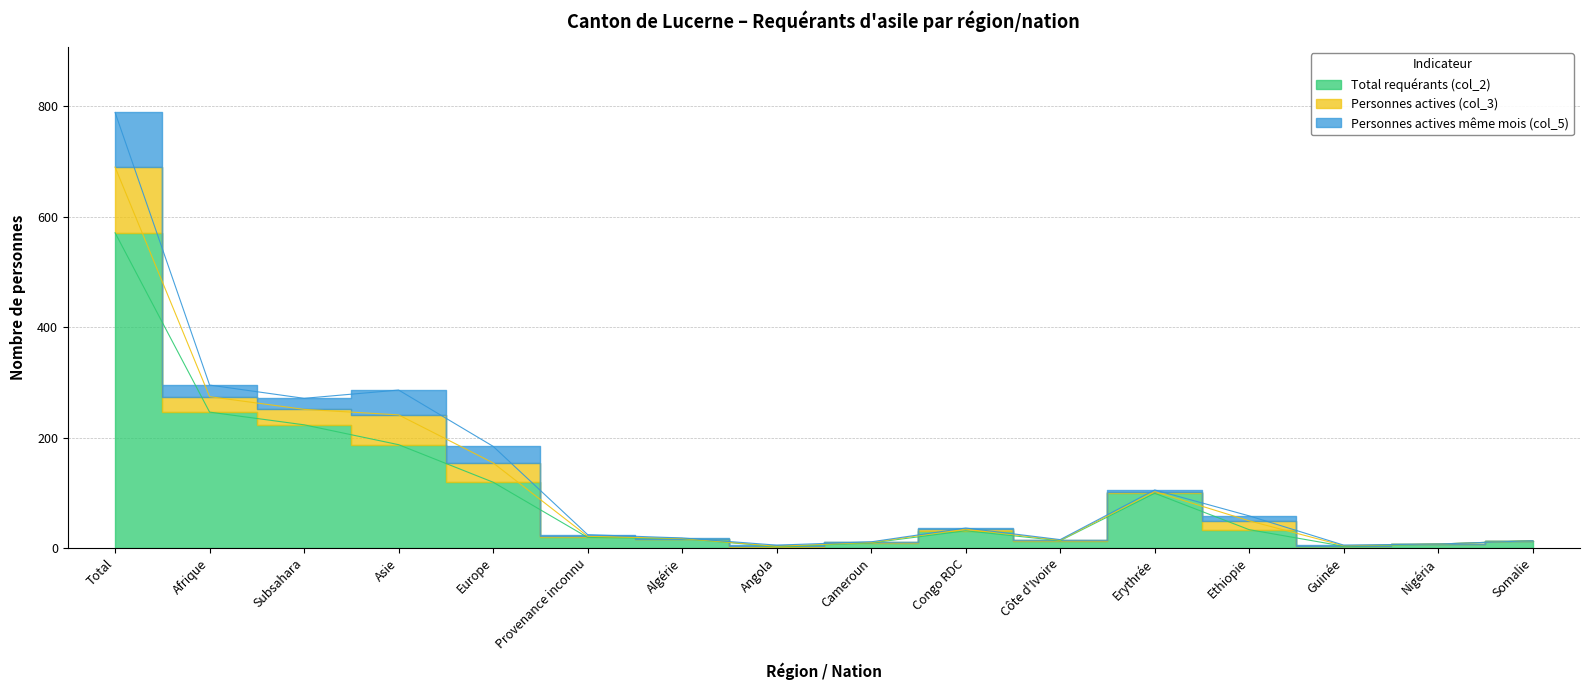

List the labels in order of Personnes actives même mois (col_5) value, largest first.

Total, Asie, Europe, Afrique, Subsahara, Ethiopie, Provenance inconnu, Erythrée, Angola, Congo RDC, Algérie, Cameroun, Côte d'Ivoire, Guinée, Nigéria, Somalie